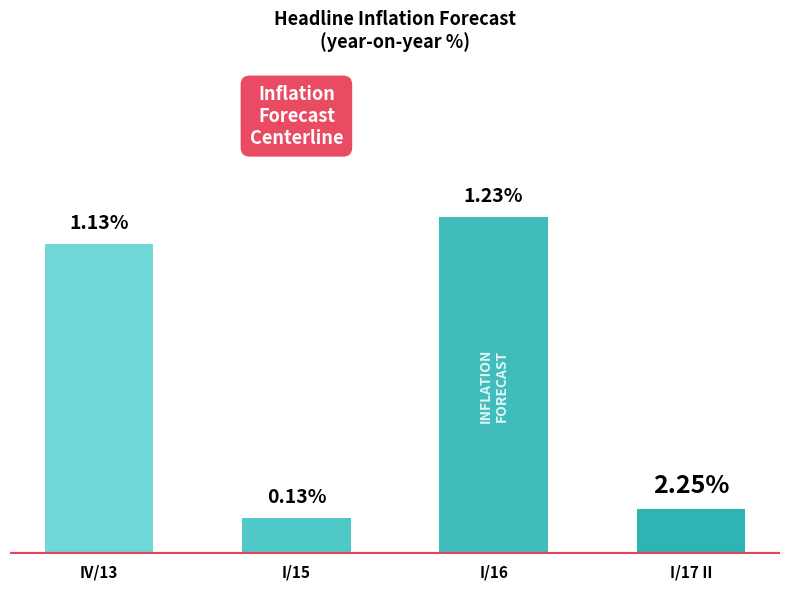

What is the label of the 2nd bar from the left?

I/15